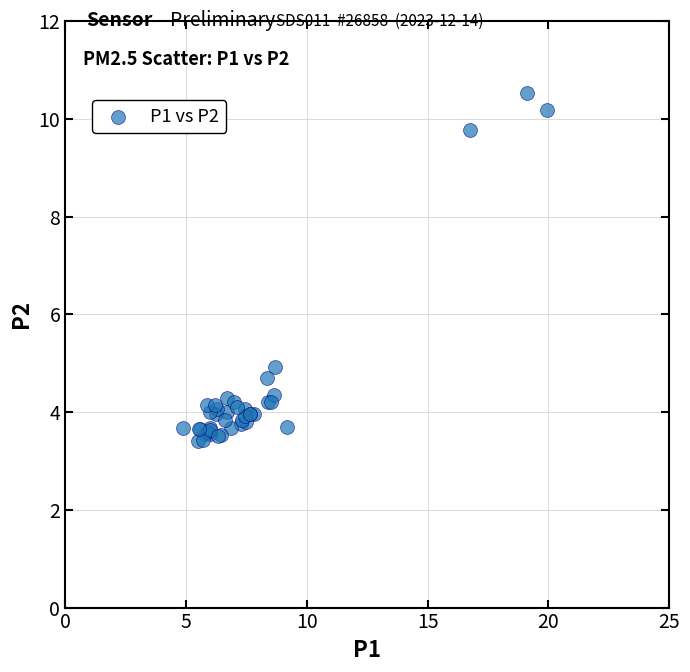

What Y value in the scatter plot is closest to 6?

4.9